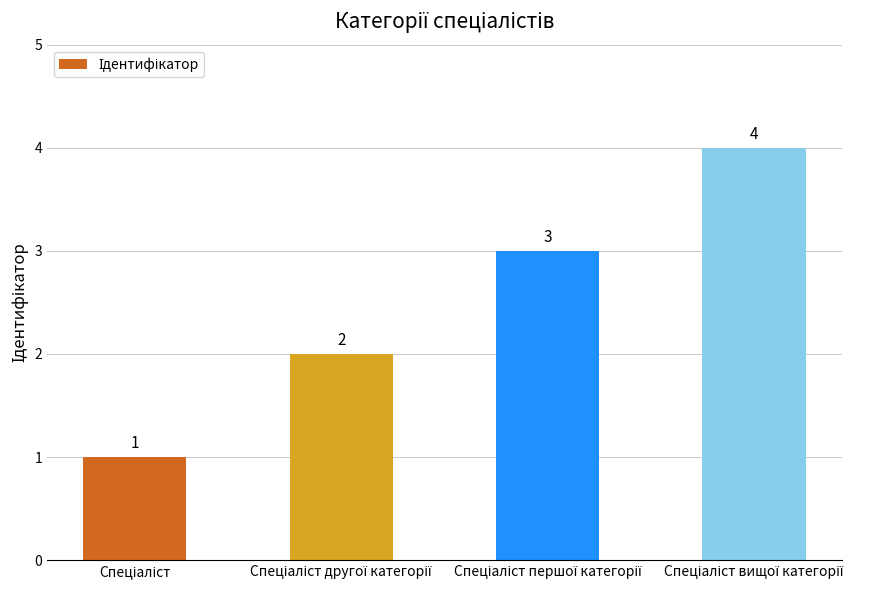

What is the greatest value displayed?

4